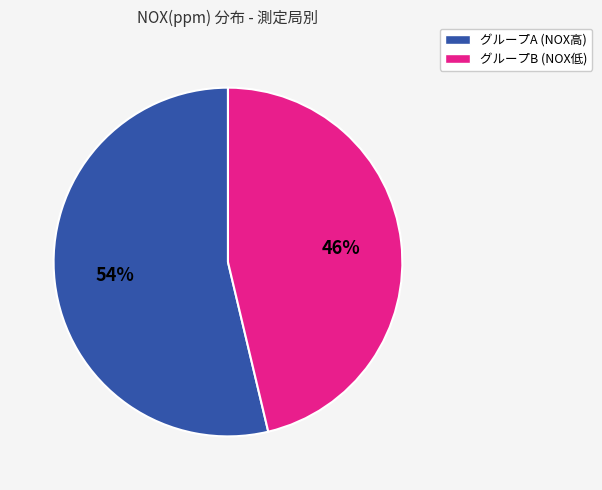

To the nearest percent, what is the average slice percentage?

50%